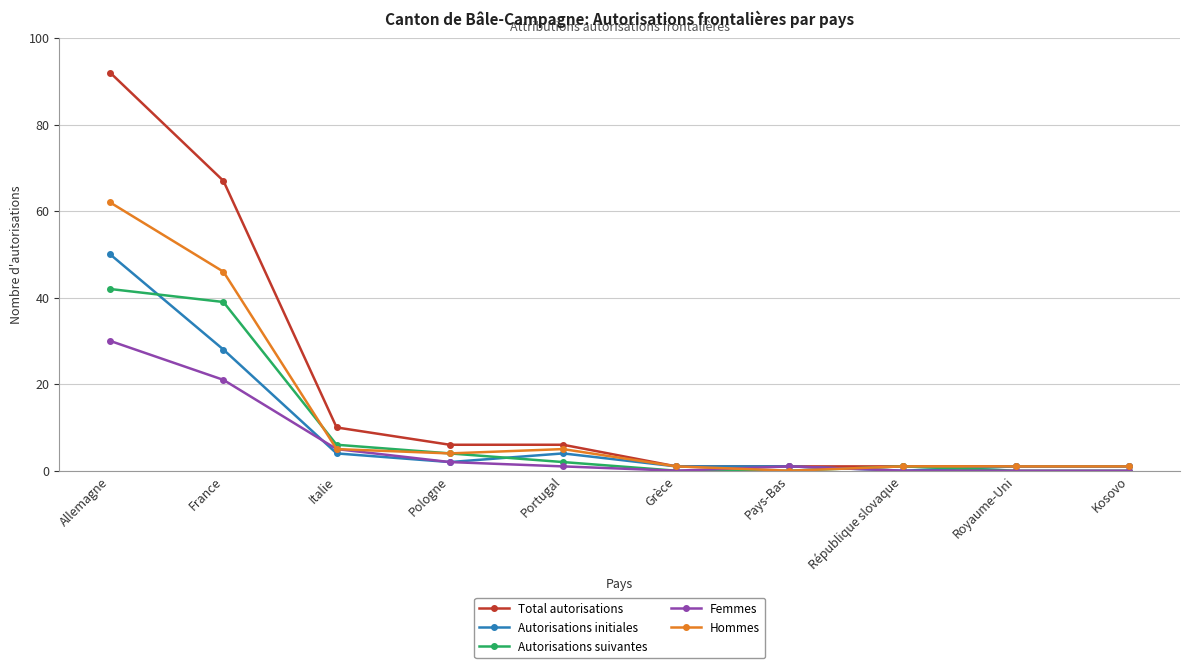

What is the total value across all series at Pays-Bas?

3